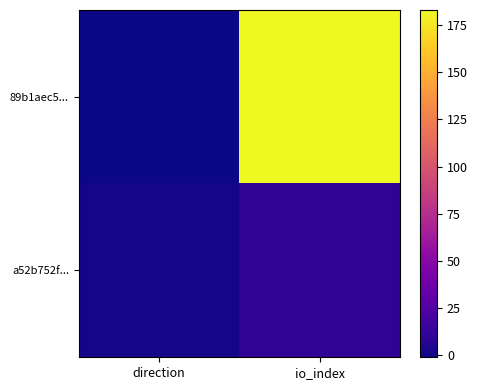

At direction, list the series in order from largest to smallest.

a52b752f..., 89b1aec5...